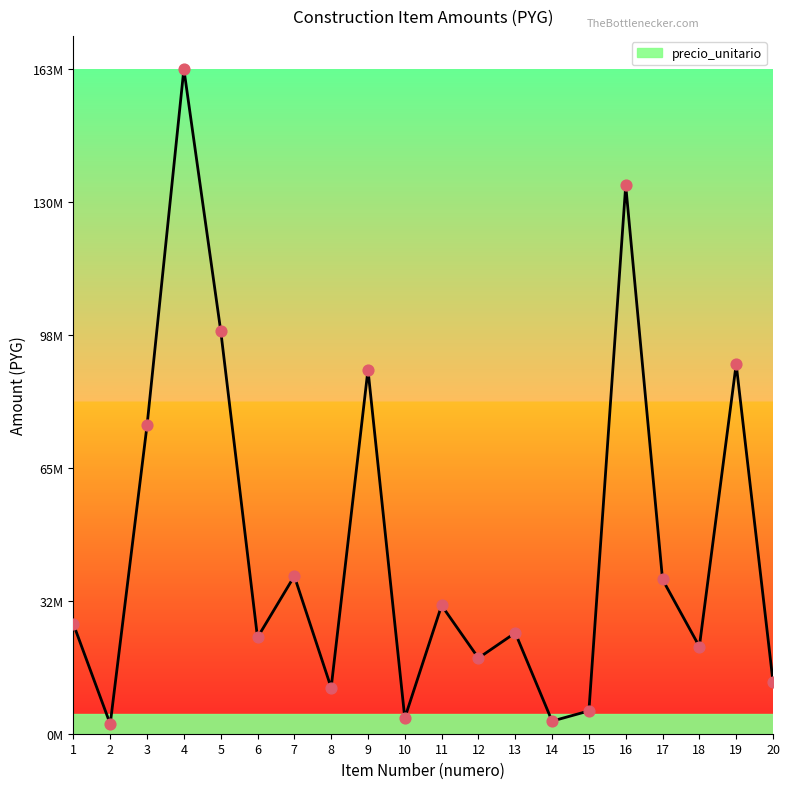

Does the chart have visible grid lines?

No